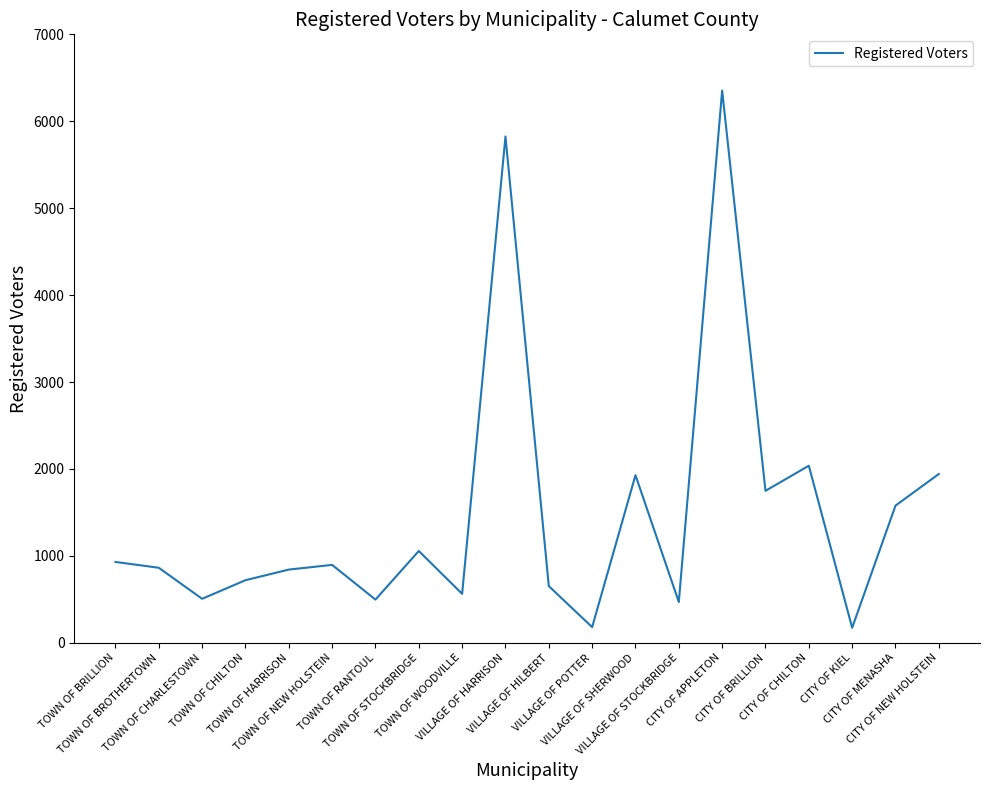

What is the smallest value displayed?

173